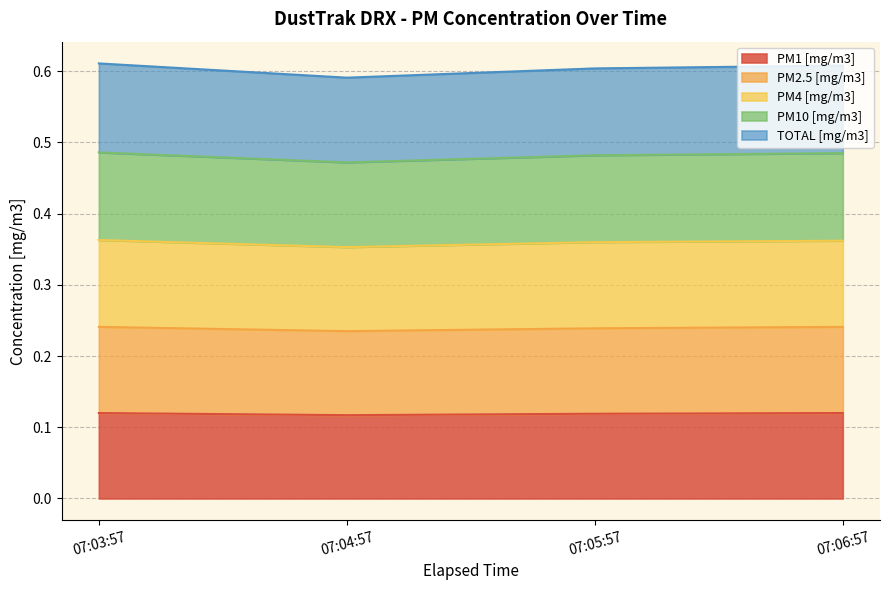

Does the chart have visible grid lines?

Yes